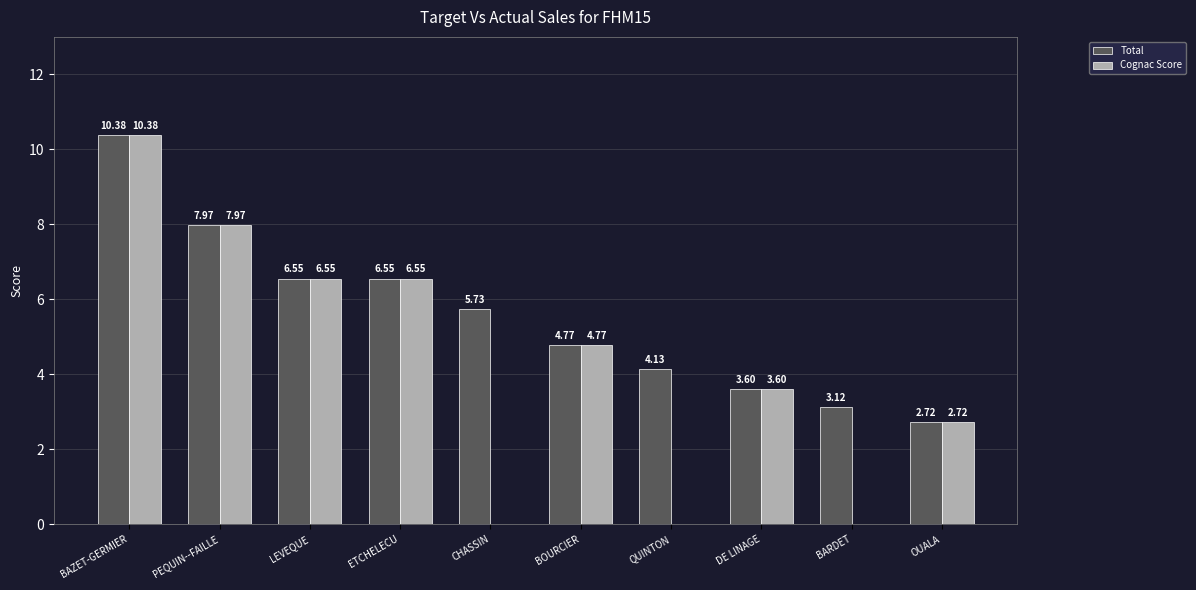

Which series has the largest total across all categories?

Total